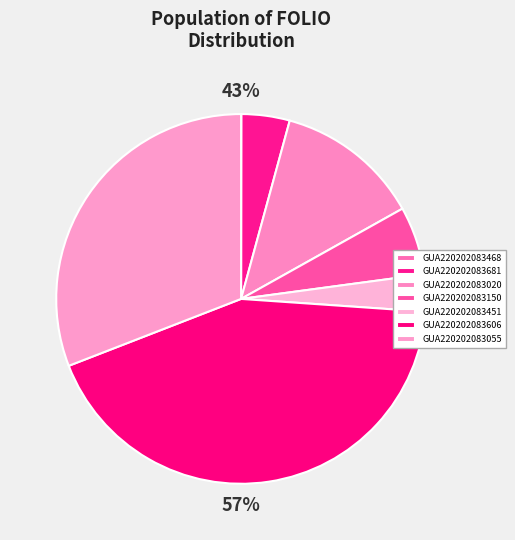

Is it true that GUA220202083055 is 31% of the pie?

True